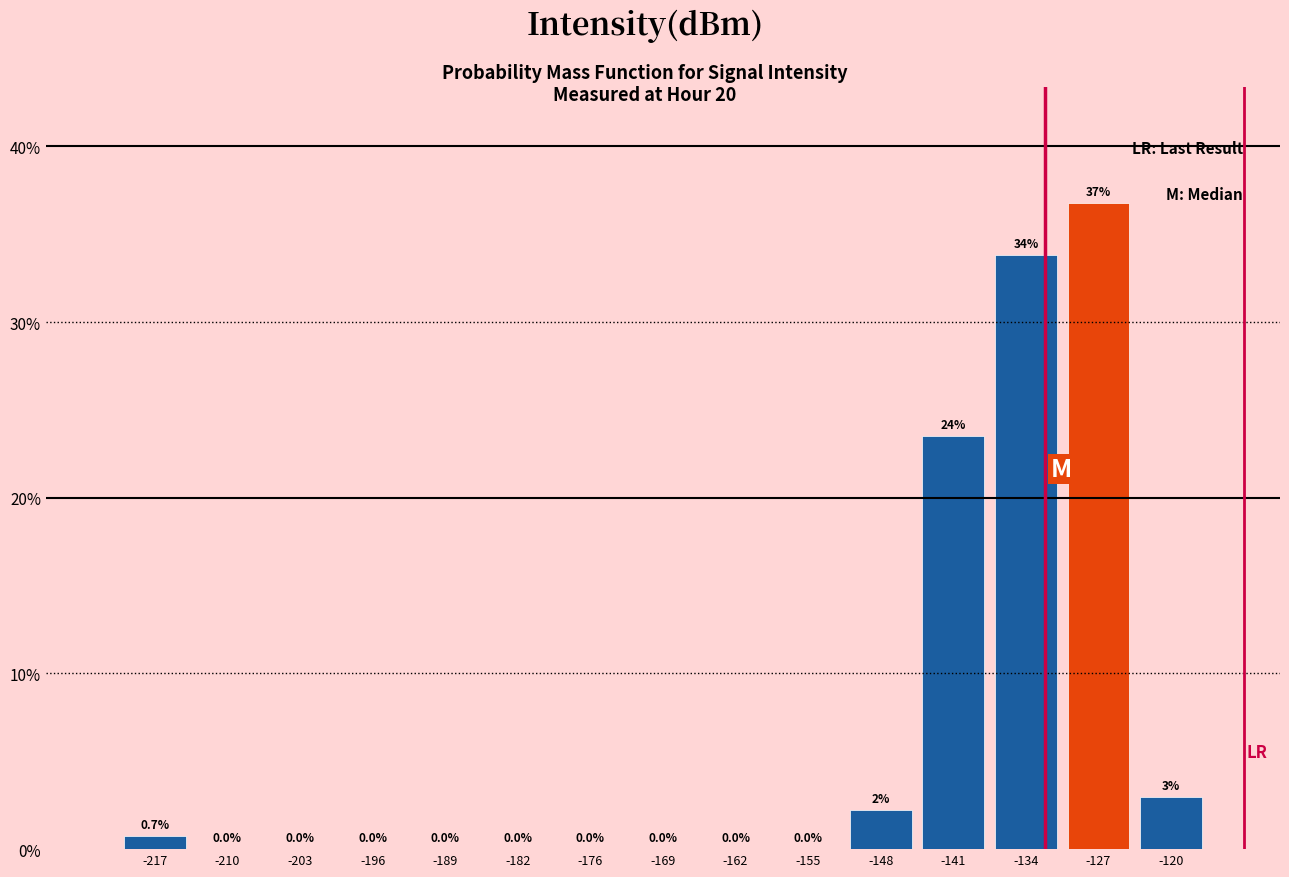

Over which range of the x-axis is the bar tallest?

-131 to -124